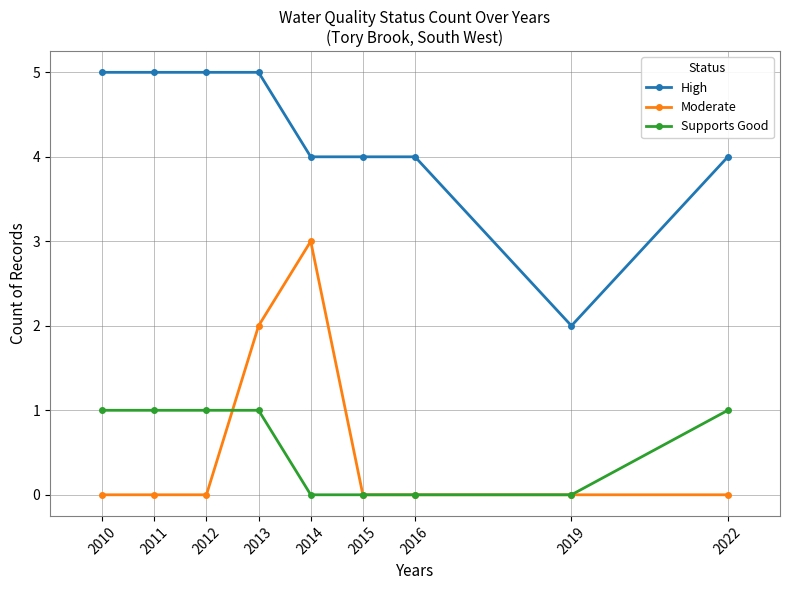

How many lines are shown in the chart?

3